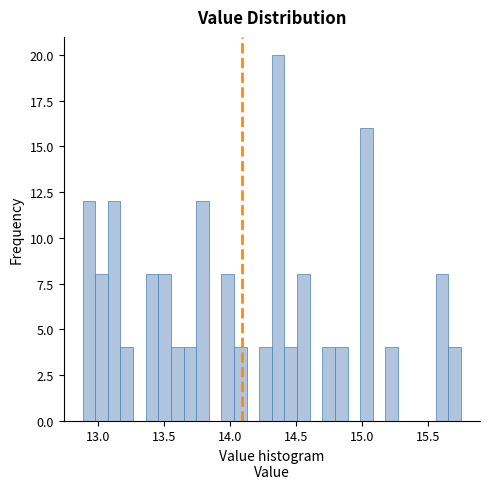

Around what value on the x-axis is the tallest bar? Give the approximate position of its centre, as read against the axis.

14.35